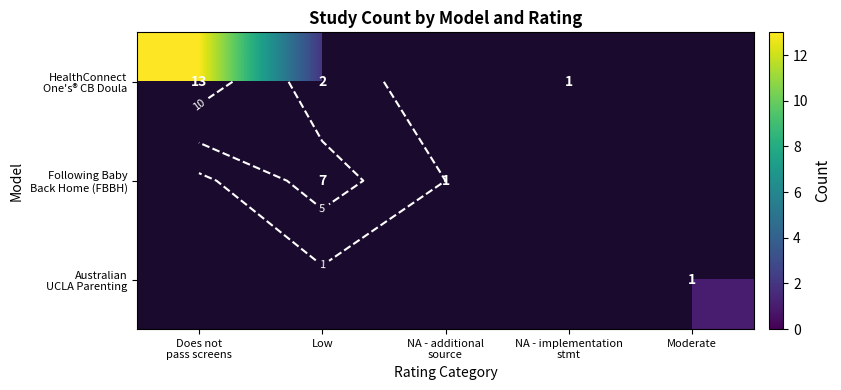

Which has a higher value, Does not
pass screens or Low?

Does not
pass screens